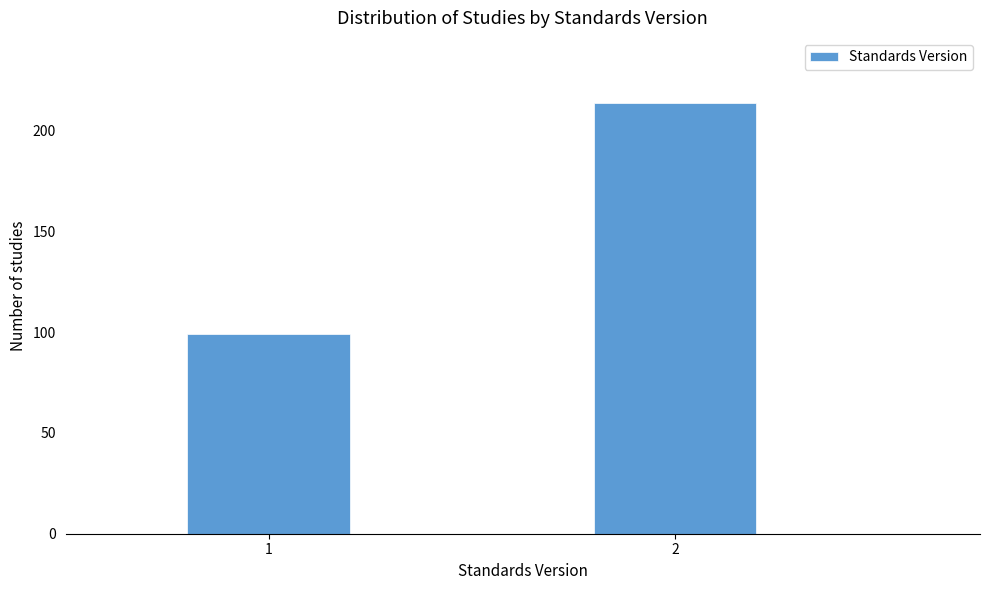

Reading left to right, transcribe all the data shown in this chart.

1=99	2=214